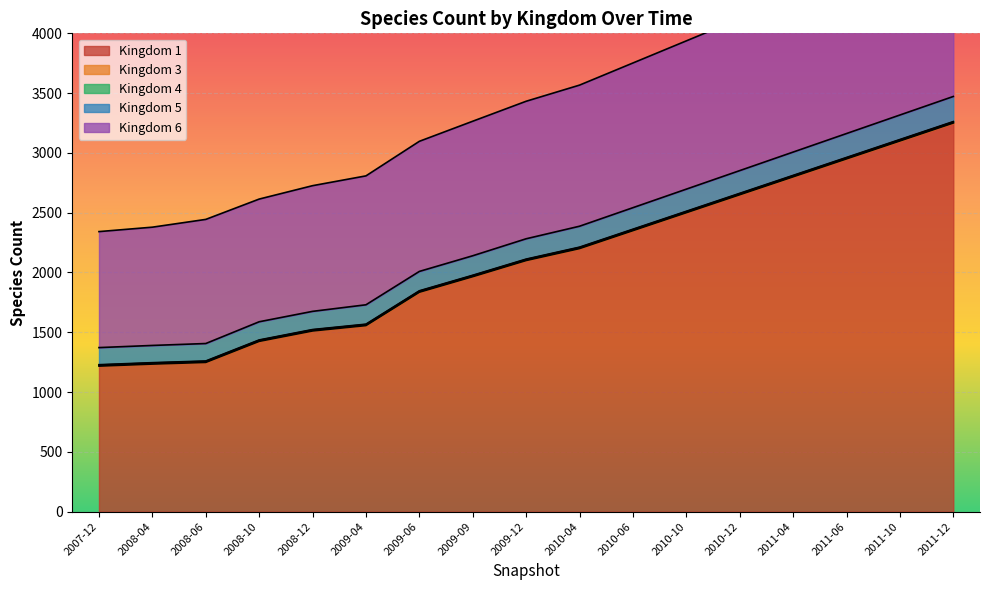

Which category has the highest value in the Kingdom 1 series?

2011-12